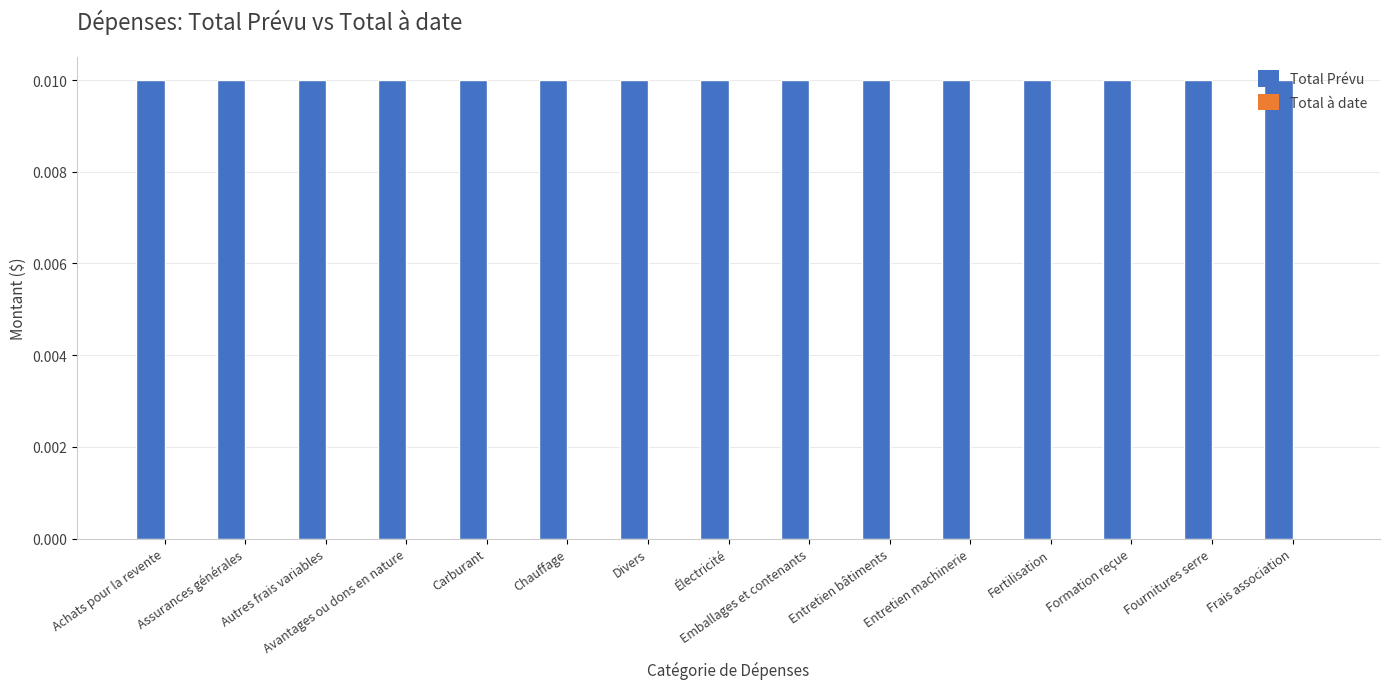

Where is Total à date nearest to the value 0?

Achats pour la revente